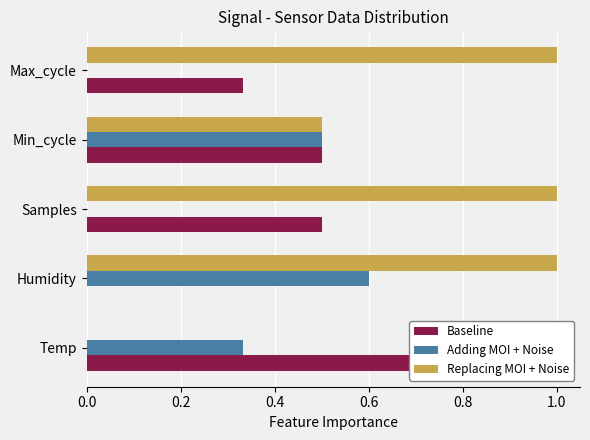

Reading left to right, what are all the values shown in this chart?

Baseline: 1.0	0.0	0.5	0.5	0.3
Adding MOI + Noise: 0.3	0.6	0.0	0.5	0.0
Replacing MOI + Noise: 0.0	1.0	1.0	0.5	1.0